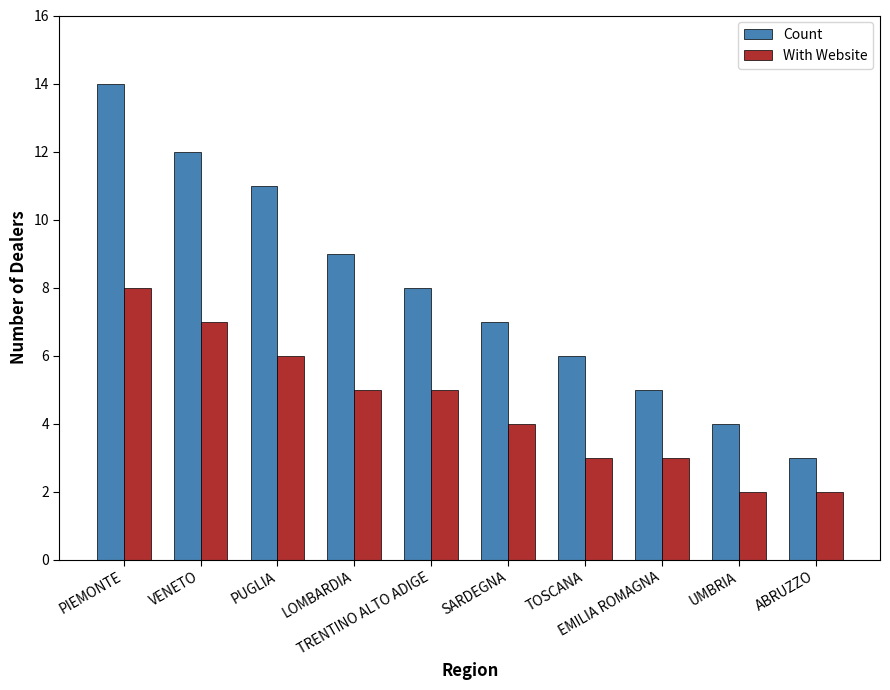

What is the label of the 5th bar from the left?

TRENTINO ALTO ADIGE